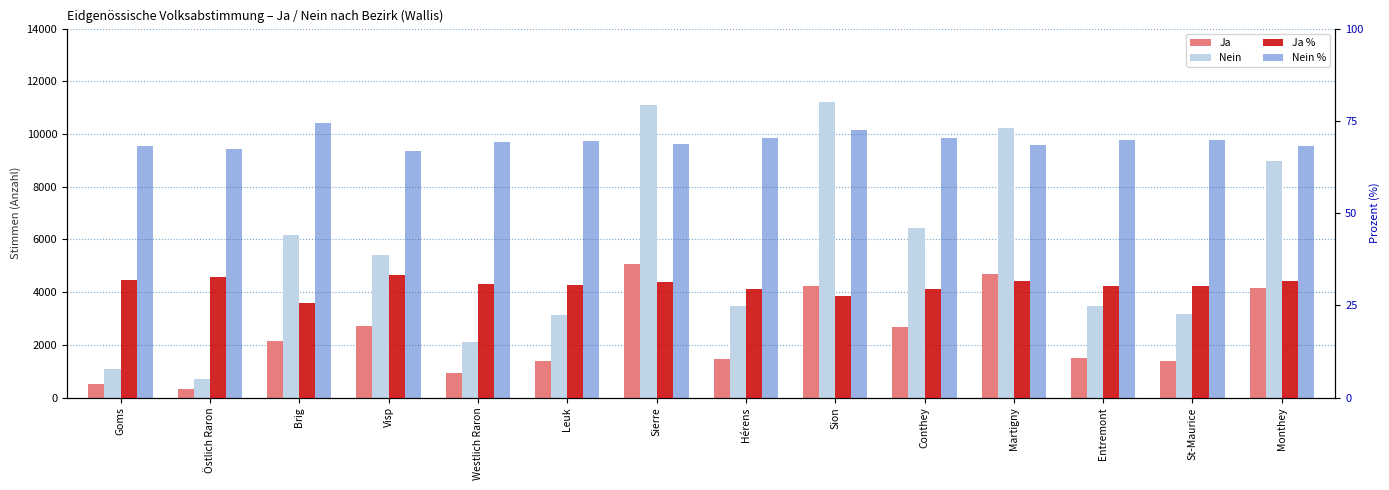

Reading left to right, what are all the values shown in this chart?

Ja: Goms=499.0	Östlich Raron=342.0	Brig=2134.0	Visp=2702.0	Westlich Raron=940.0	Leuk=1371.0	Sierre=5077.0	Hérens=1453.0	Sion=4241.0	Conthey=2693.0	Martigny=4706.0	Entremont=1499.0	St-Maurice=1373.0	Monthey=4174.0
Nein: Goms=1069.0	Östlich Raron=704.0	Brig=6182.0	Visp=5412.0	Westlich Raron=2115.0	Leuk=3126.0	Sierre=11111.0	Hérens=3467.0	Sion=11229.0	Conthey=6430.0	Martigny=10232.0	Entremont=3465.0	St-Maurice=3165.0	Monthey=8987.0
Ja %: Goms=31.8	Östlich Raron=32.7	Brig=25.7	Visp=33.3	Westlich Raron=30.8	Leuk=30.5	Sierre=31.4	Hérens=29.5	Sion=27.4	Conthey=29.5	Martigny=31.5	Entremont=30.2	St-Maurice=30.3	Monthey=31.7
Nein %: Goms=68.2	Östlich Raron=67.3	Brig=74.3	Visp=66.7	Westlich Raron=69.2	Leuk=69.5	Sierre=68.6	Hérens=70.5	Sion=72.6	Conthey=70.5	Martigny=68.5	Entremont=69.8	St-Maurice=69.7	Monthey=68.3